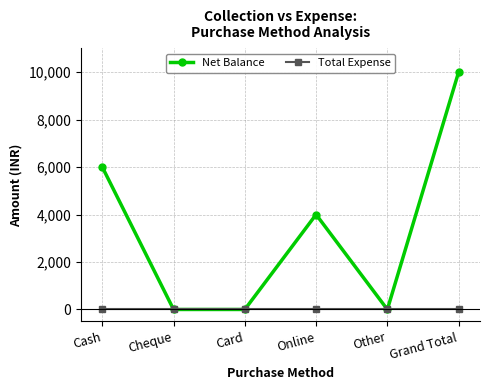

Count the number of categories in the chart.

6